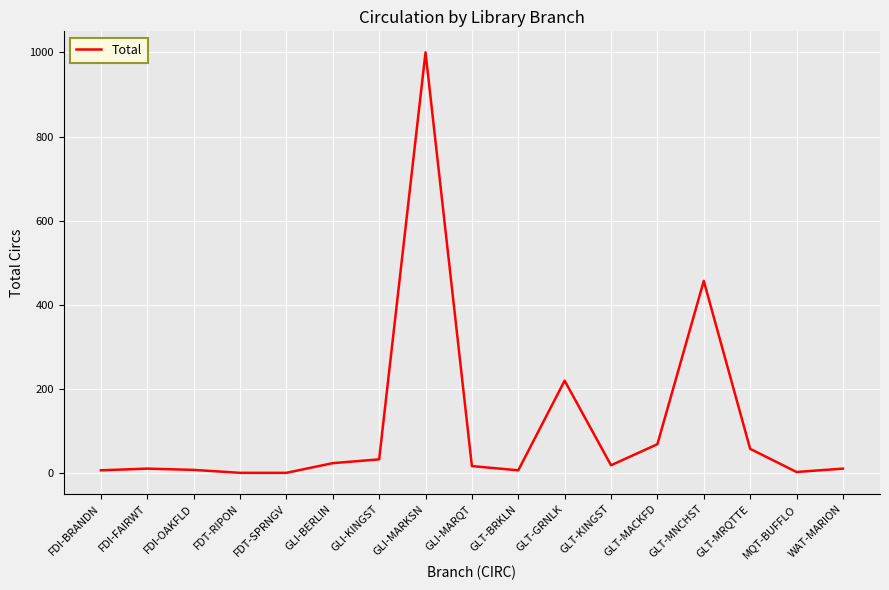

Where is the data nearest to the value 500?

GLT-MNCHST